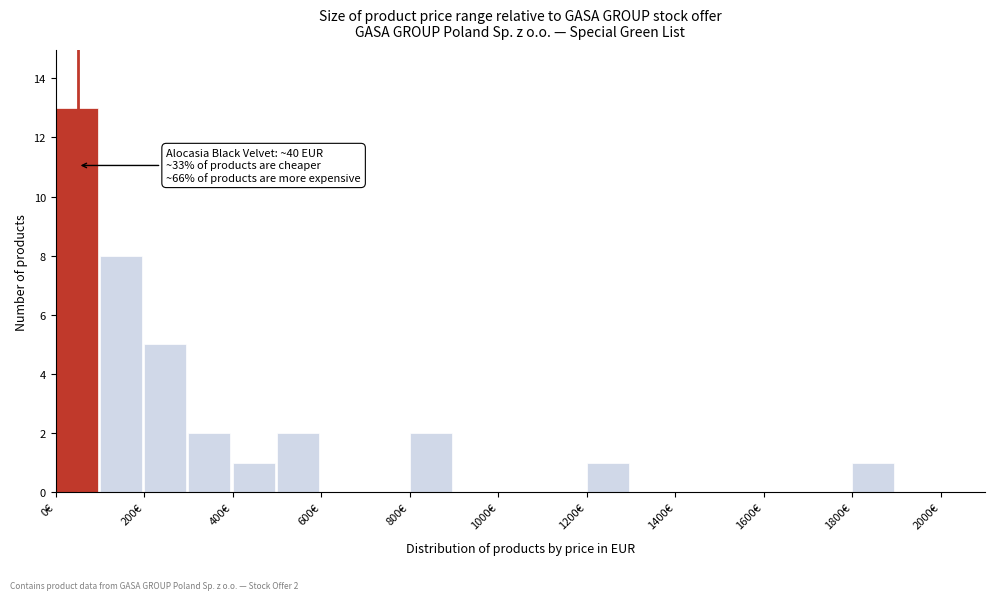

Over which range of the x-axis is the bar tallest?

0 to 100